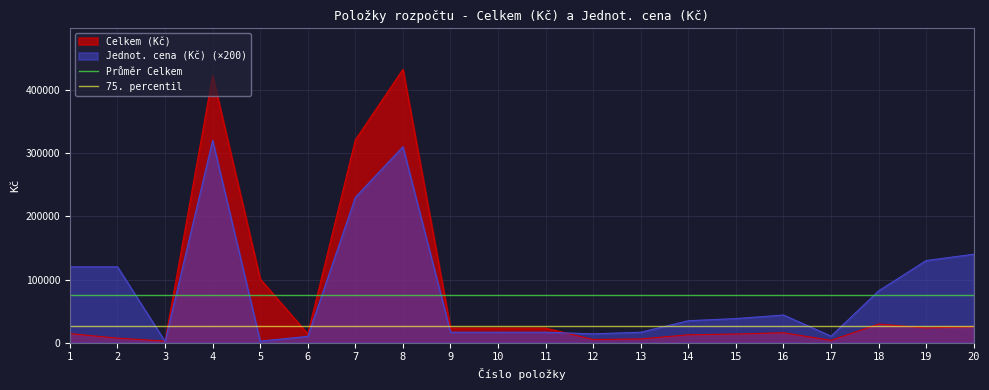

Is the value of Jednot. cena (Kč) (×200) at 15 greater than the value of Celkem (Kč) at 12?

Yes